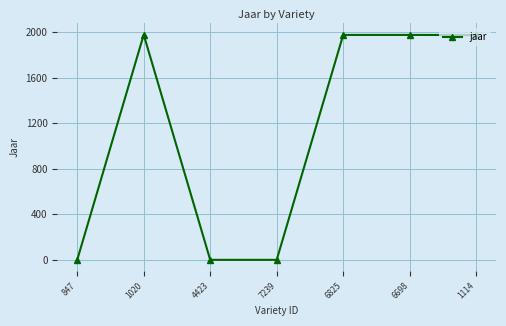

How many categories are shown in the chart?

7